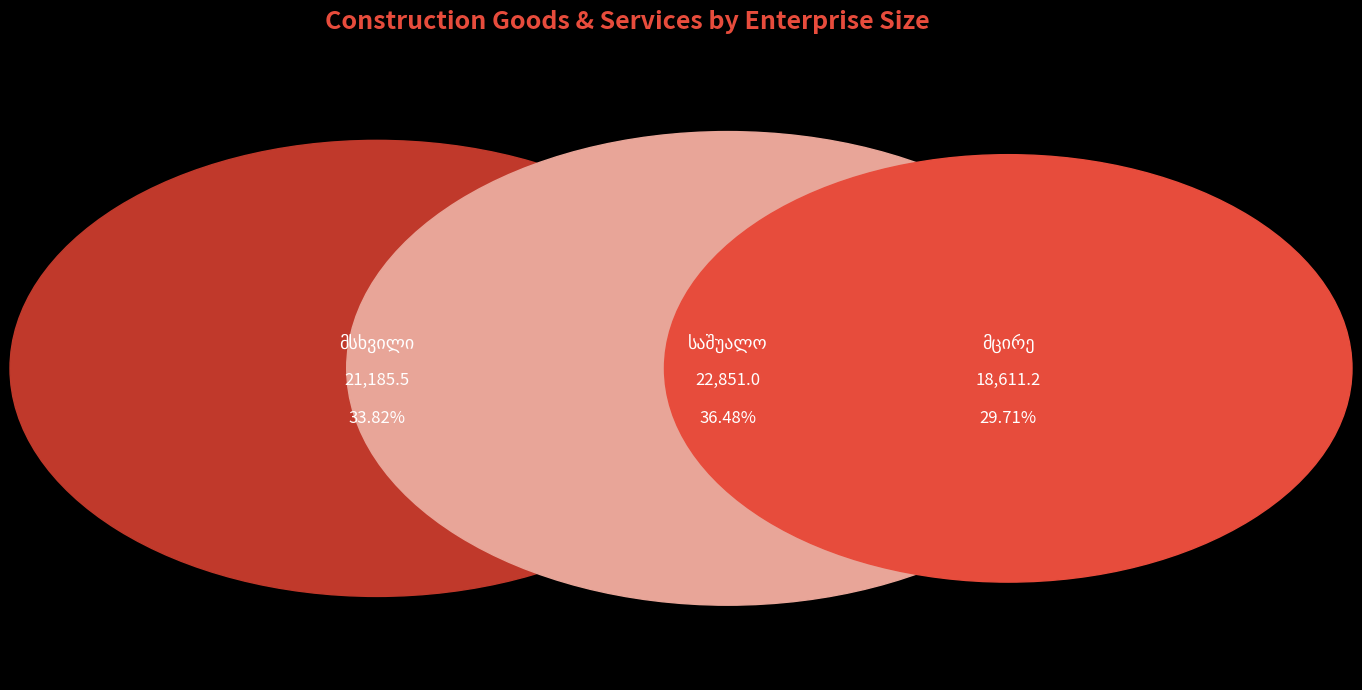

Does მცირე represent more than half of the total?

No